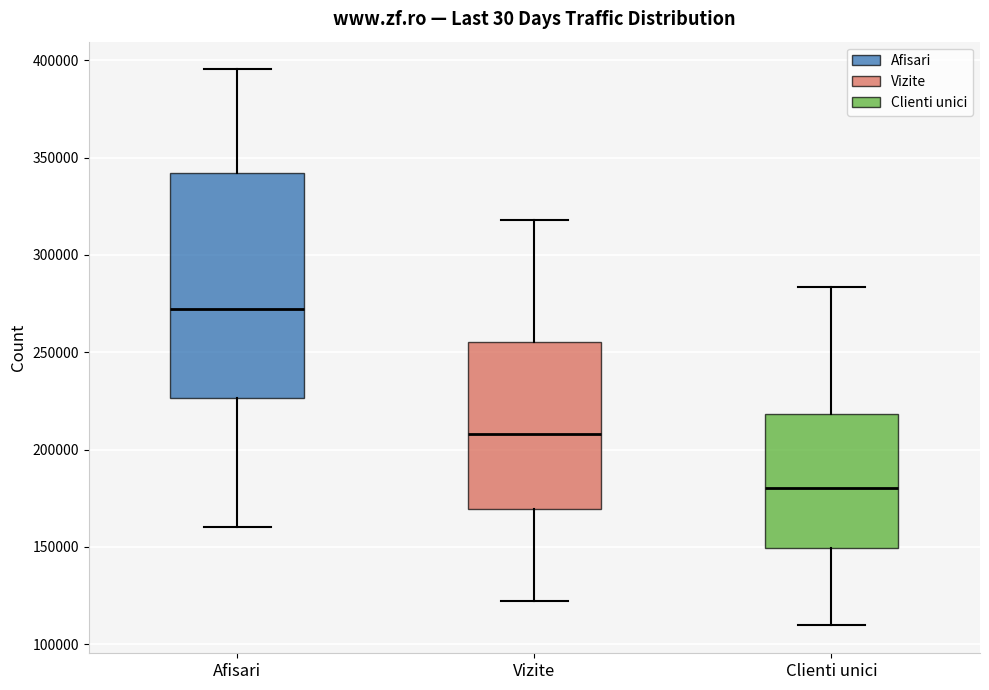

Reading left to right, read every box against the y-axis: the position of its median line, the range the box covers, and the ends of its whiskers. The values are not printed on the chart, so give them approximately, as read against the axis.

Afisari: median 270000, box 225000 to 340000, whiskers 160000 to 395000
Vizite: median 210000, box 170000 to 255000, whiskers 120000 to 320000
Clienti unici: median 180000, box 150000 to 220000, whiskers 110000 to 285000